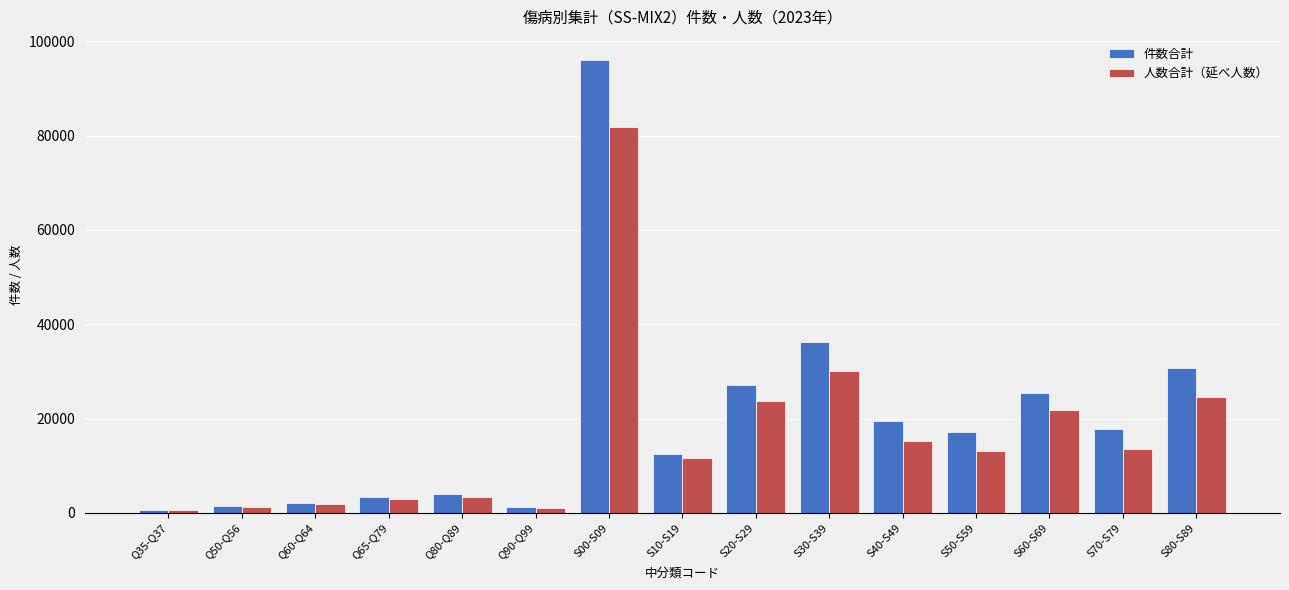

True or false: 人数合計（延べ人数） has a value of 2934 at Q65-Q79.

True